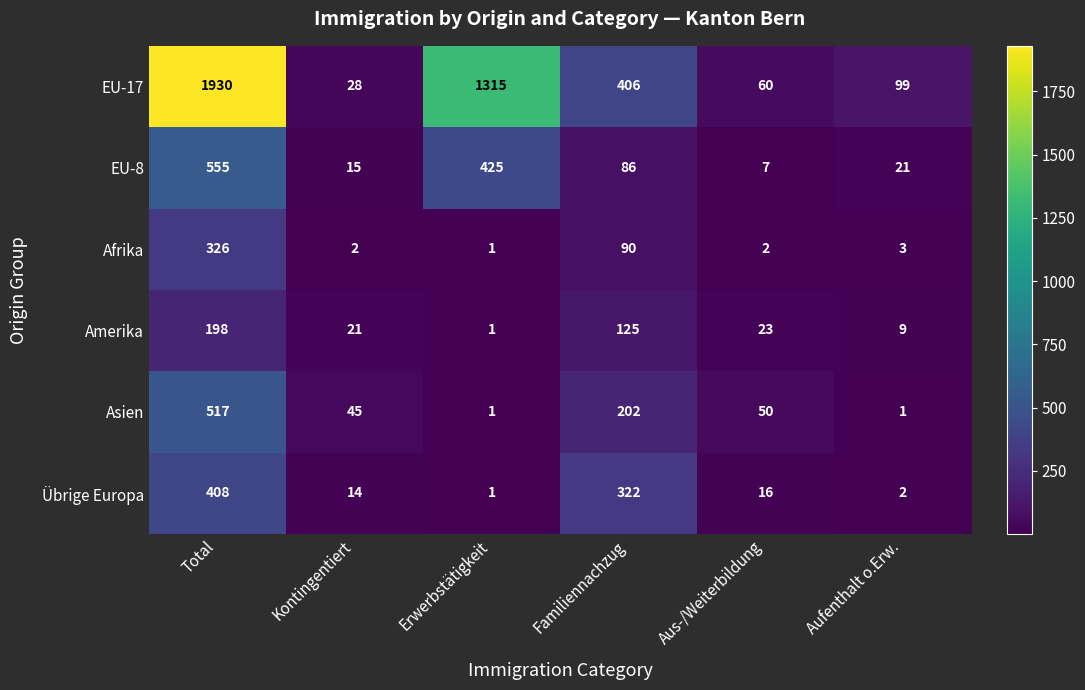

Rank the series by their maximum value, from highest to lowest.

EU-17, EU-8, Asien, Übrige Europa, Afrika, Amerika